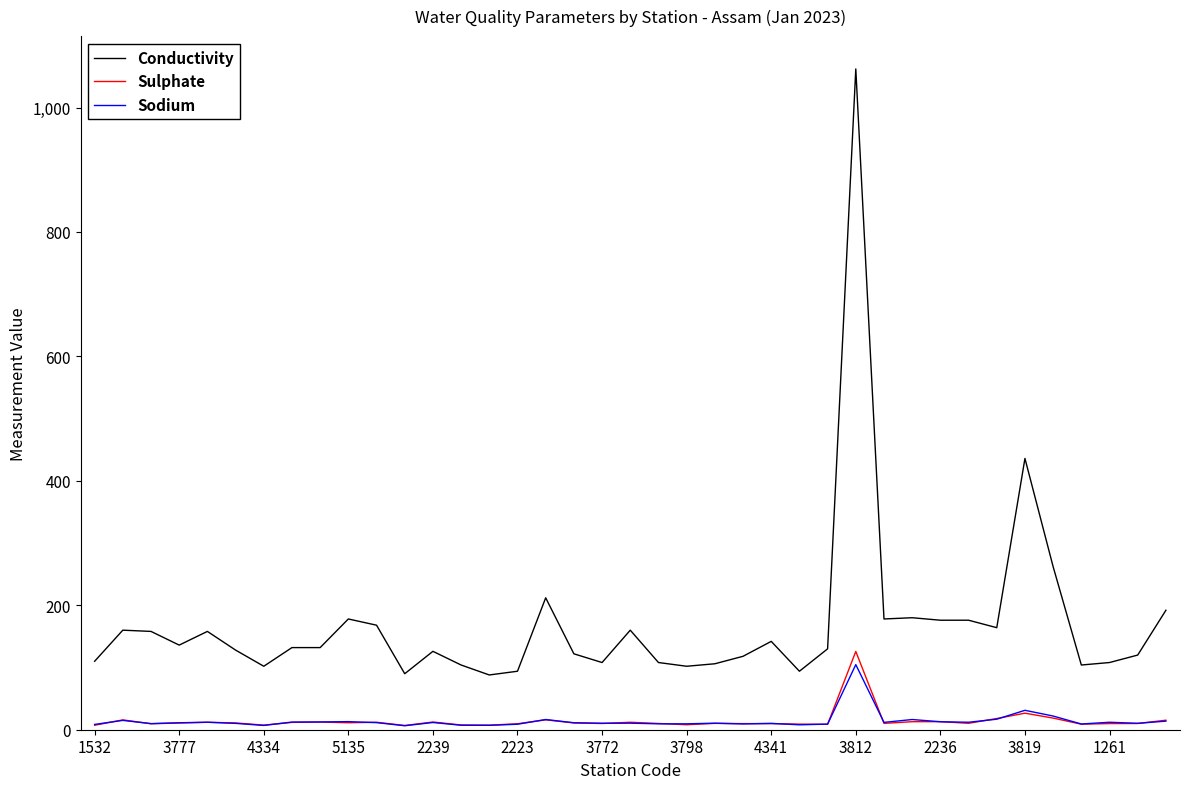

True or false: Conductivity and Sodium intersect in this chart.

False